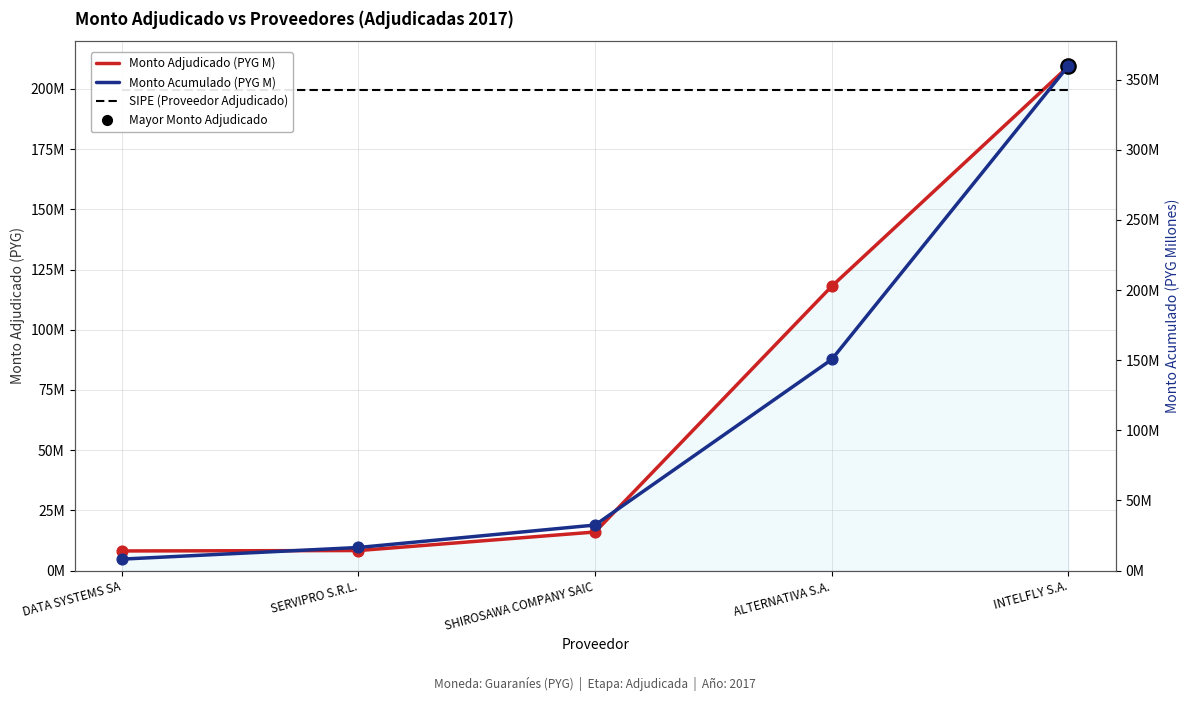

Which series reaches the minimum Y coordinate?

Monto Adjudicado (PYG M)